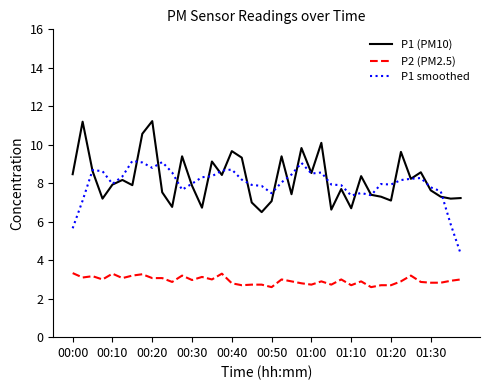

Count the number of data series in this chart.

3